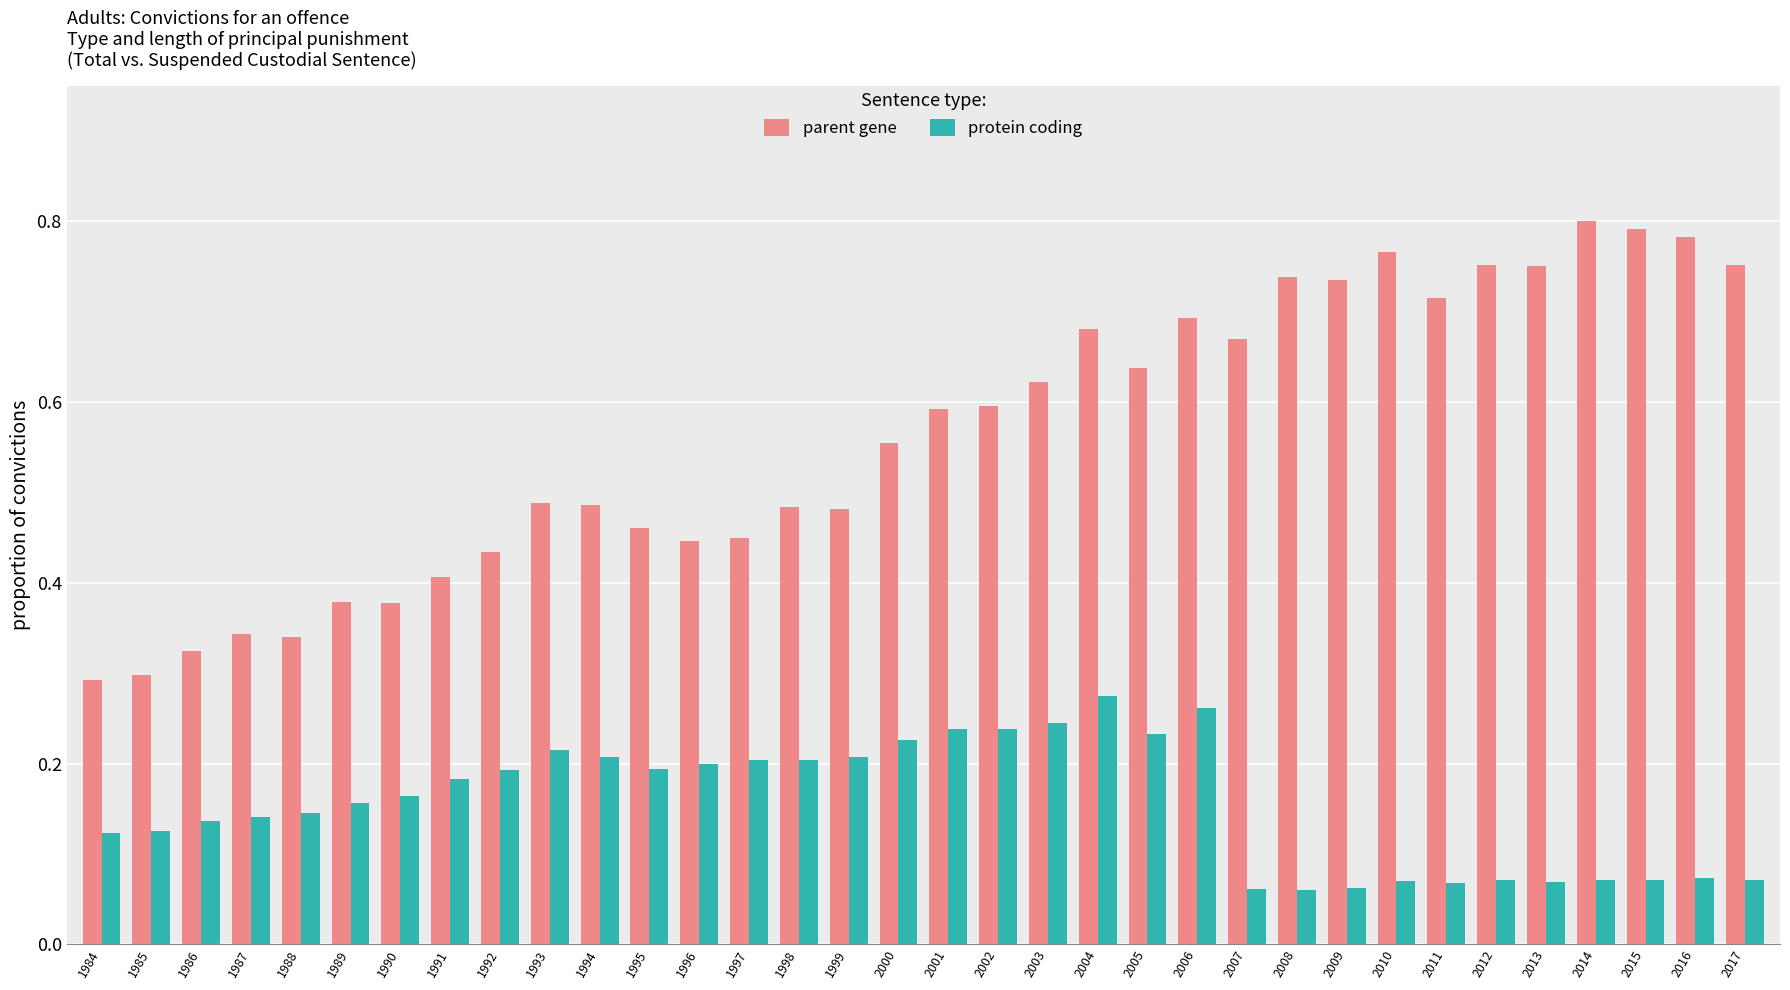

Between 1986 and 2007, which series saw the biggest shift?

parent gene